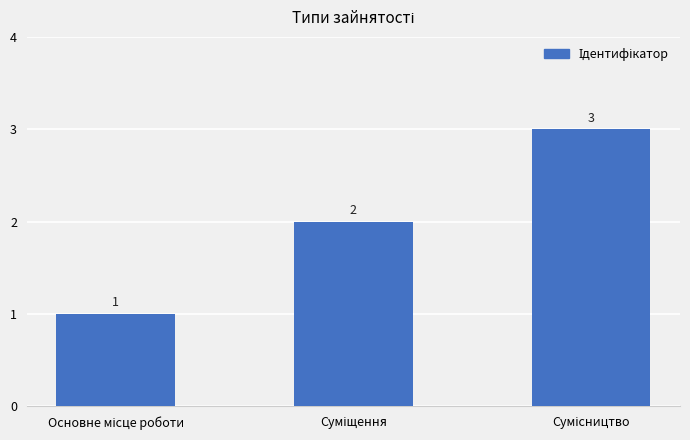

How many values are between 1 and 3?

3